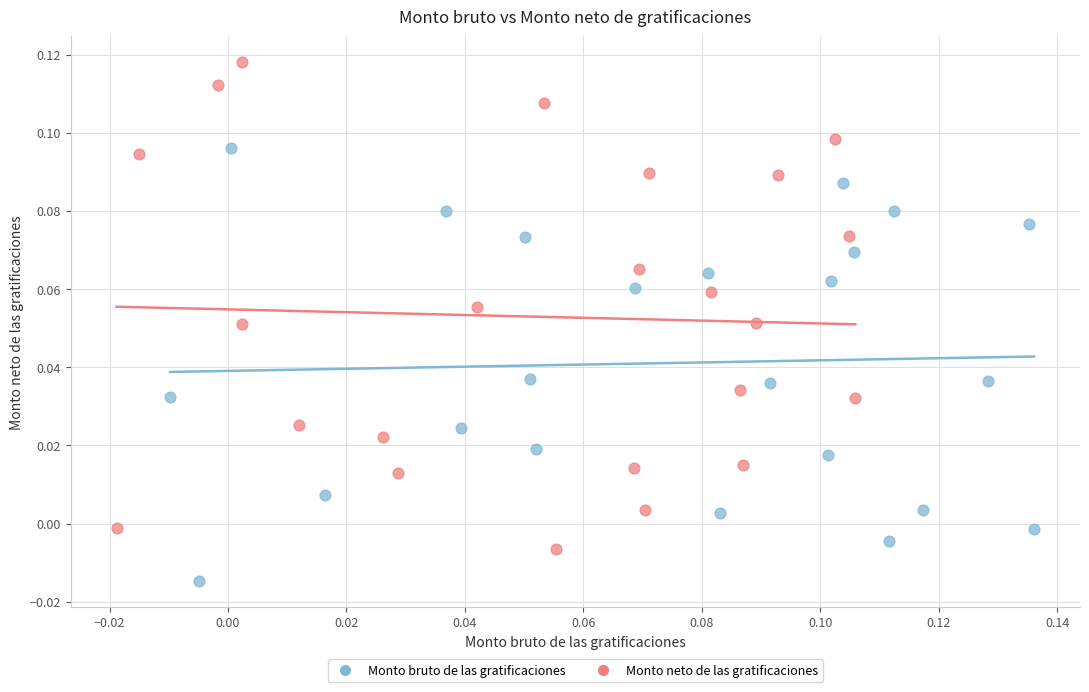

Which series reaches the maximum Y coordinate?

Monto neto de las gratificaciones